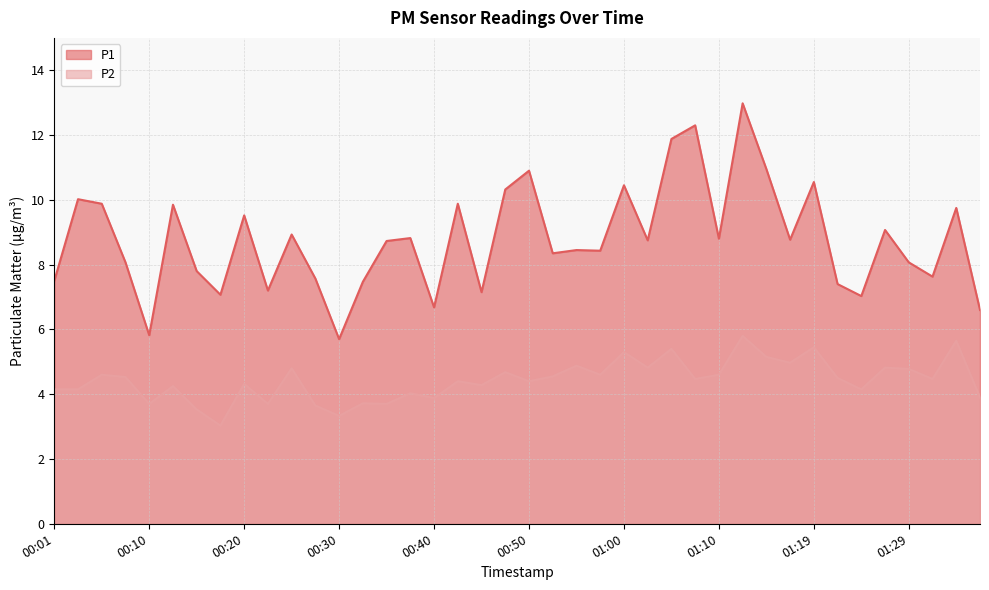

In P1, how many points are higher than both neighbors (excluding endpoints)?

14